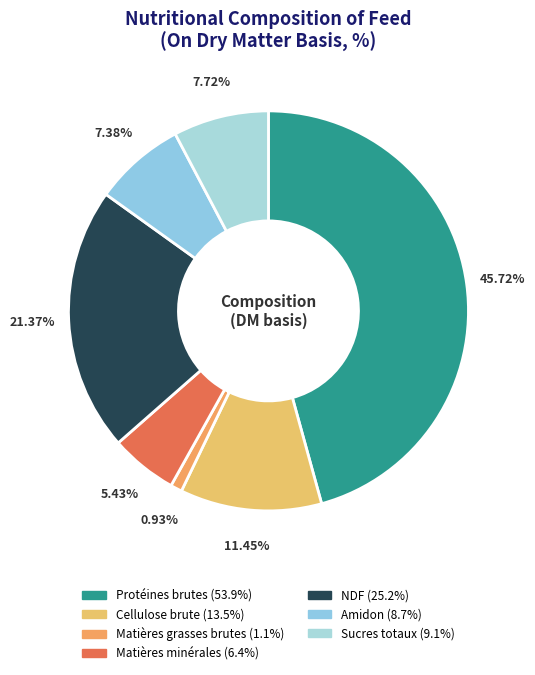

Count the number of slices in the pie.

7